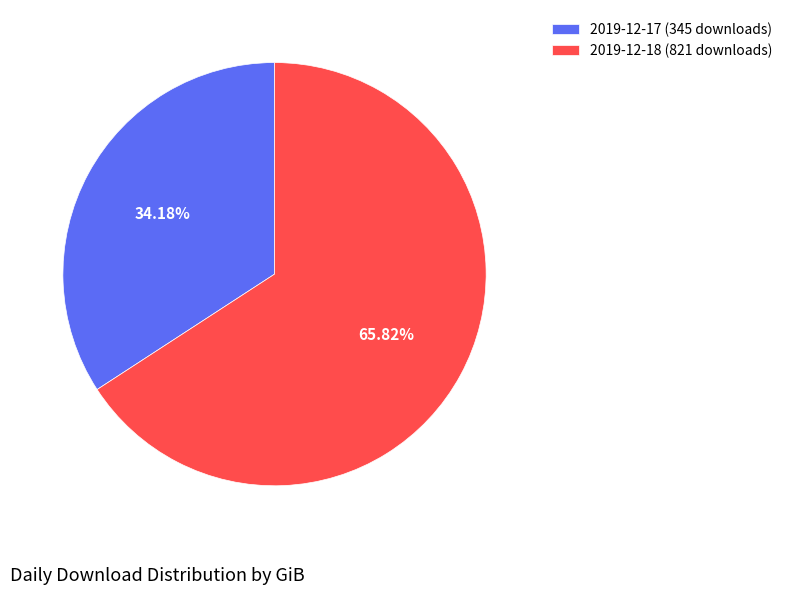

What is the majority slice?

2019-12-18 (821 downloads)